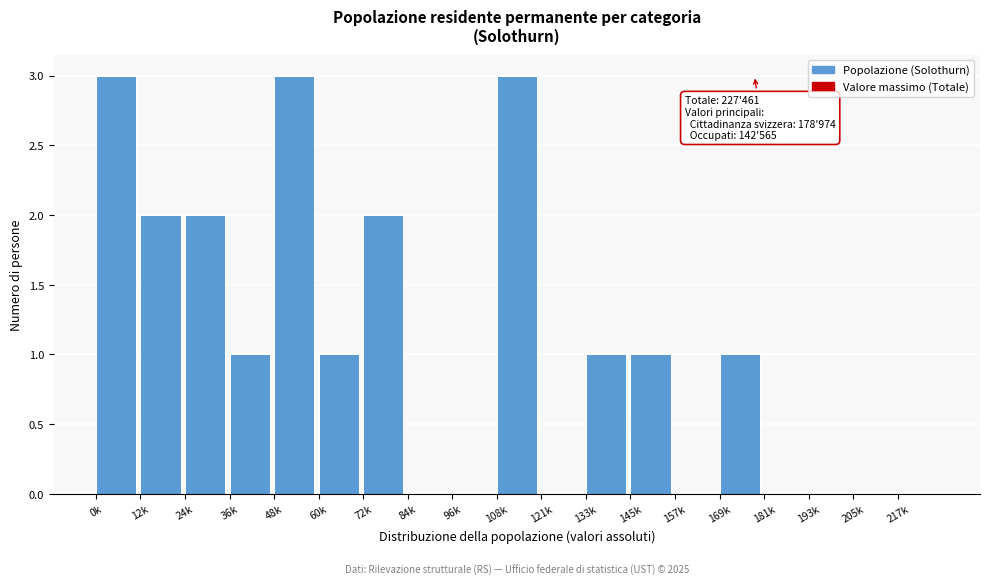

Reading left to right, transcribe all the data shown in this chart.

0k=3	12k=2	24k=2	36k=1	48k=3	60k=1	72k=2	84k=0	96k=0	108k=3	121k=0	133k=1	145k=1	157k=0	169k=1	181k=0	193k=0	205k=0	217k=0